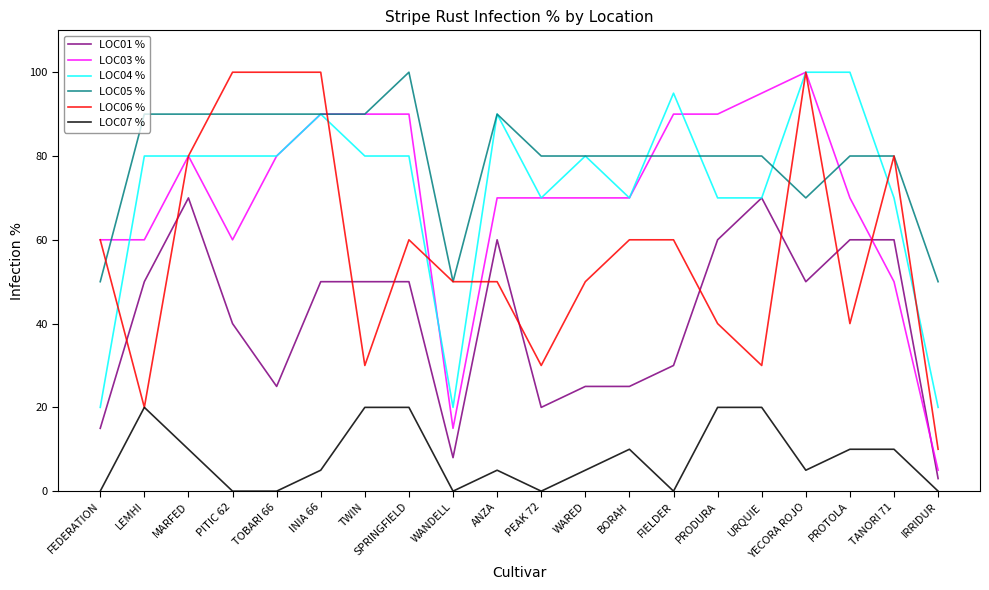

At which category does LOC06 % reach its first local valley?

LEMHI